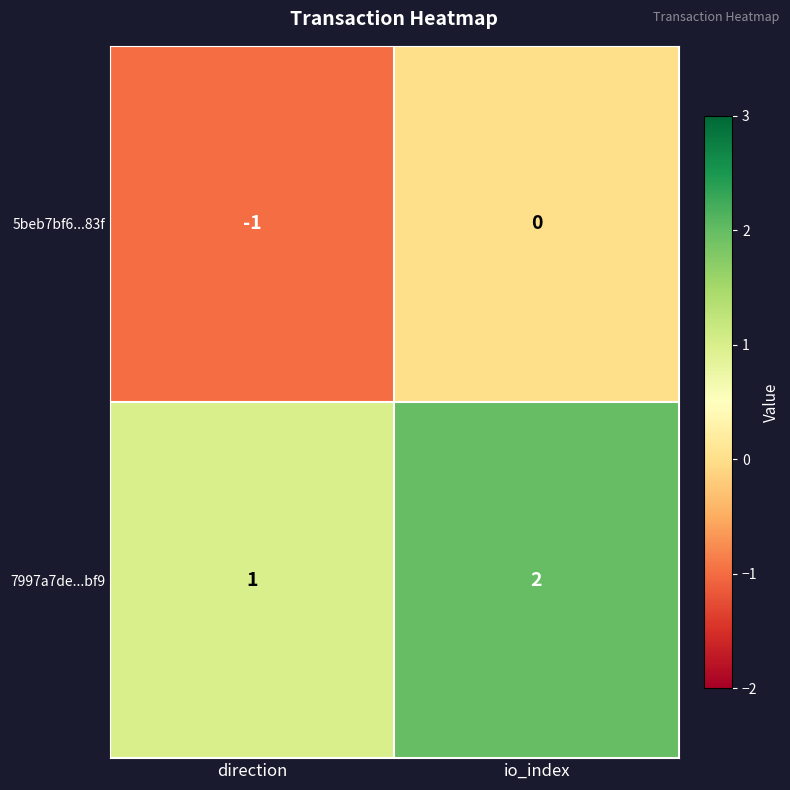

List the series in order of their peak value, highest first.

7997a7de...bf9, 5beb7bf6...83f